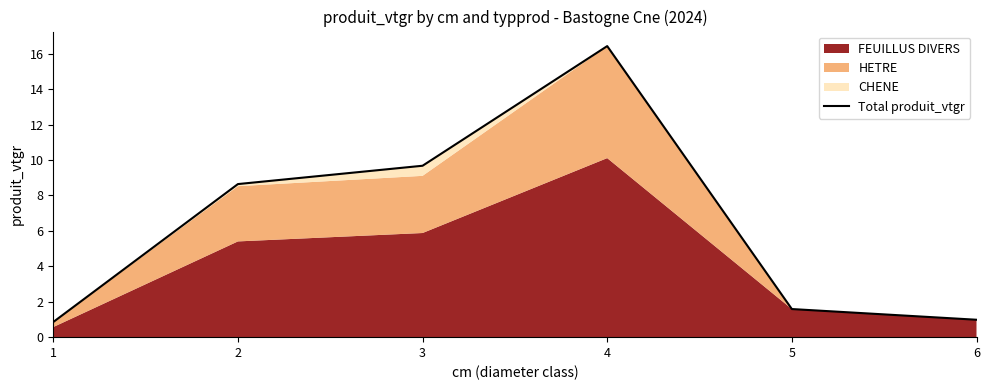

What is the approximate value at 3?

9.7